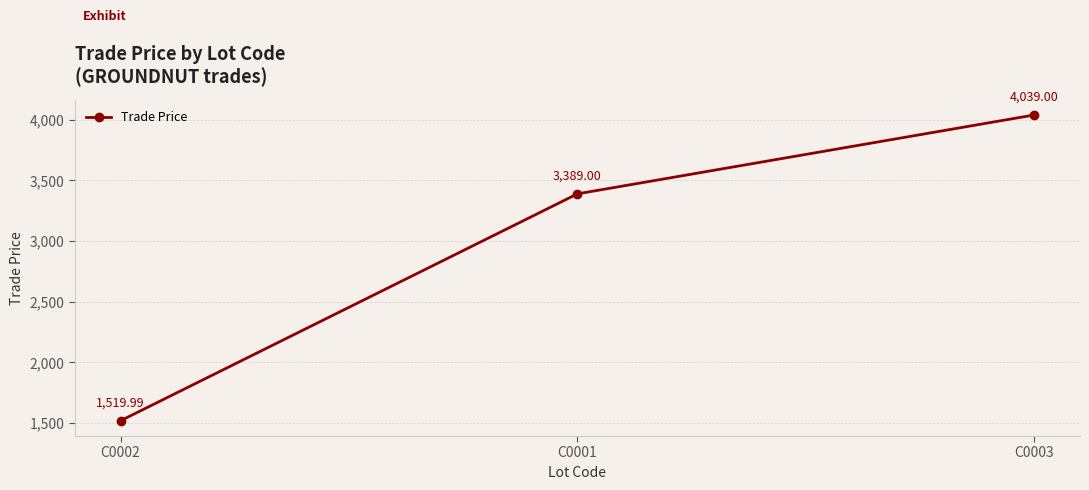

Reading right to left, extract all data points from this chart.

C0003=4039.0	C0001=3389.0	C0002=1520.0